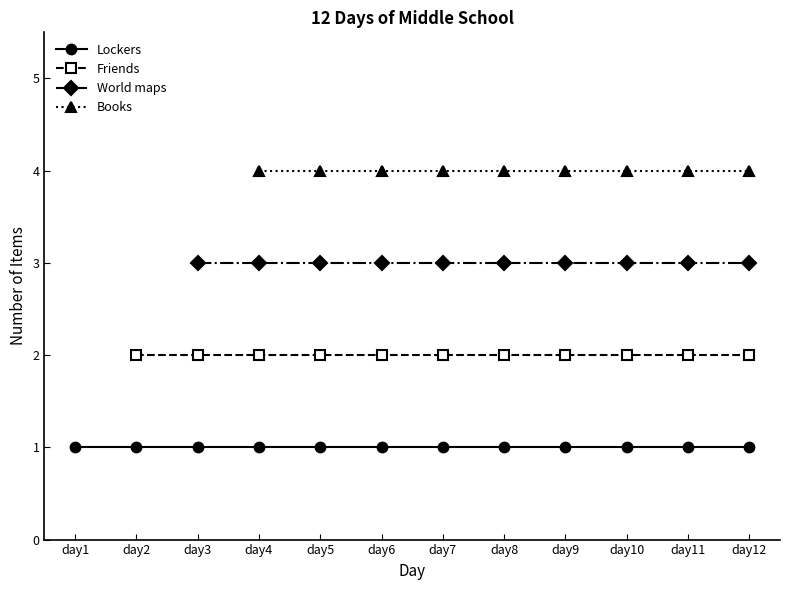

The Books series shows 4.0 at day10. True or false?

True